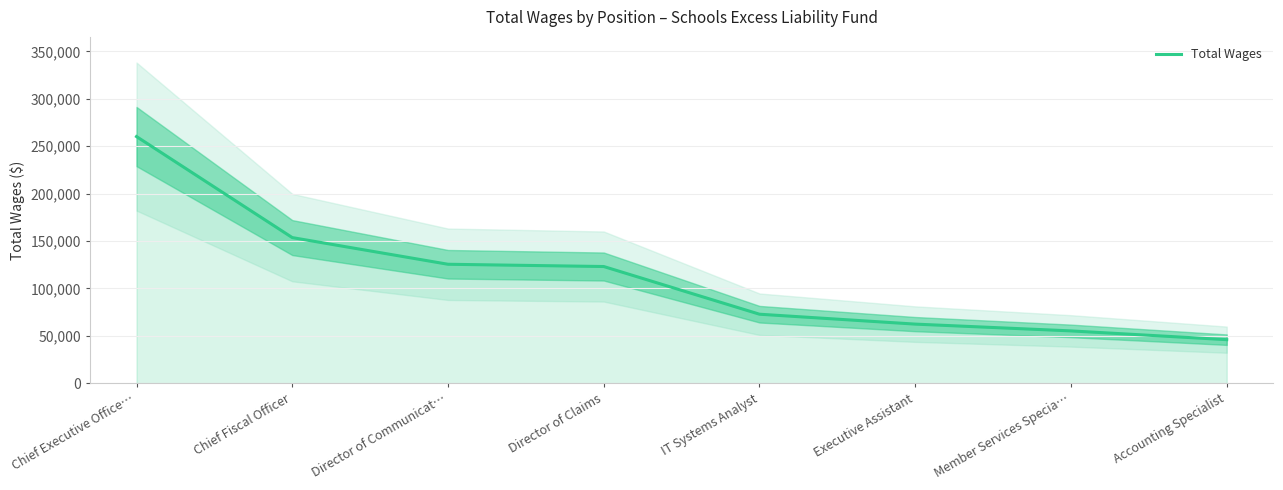

How many values are below 123135?

4